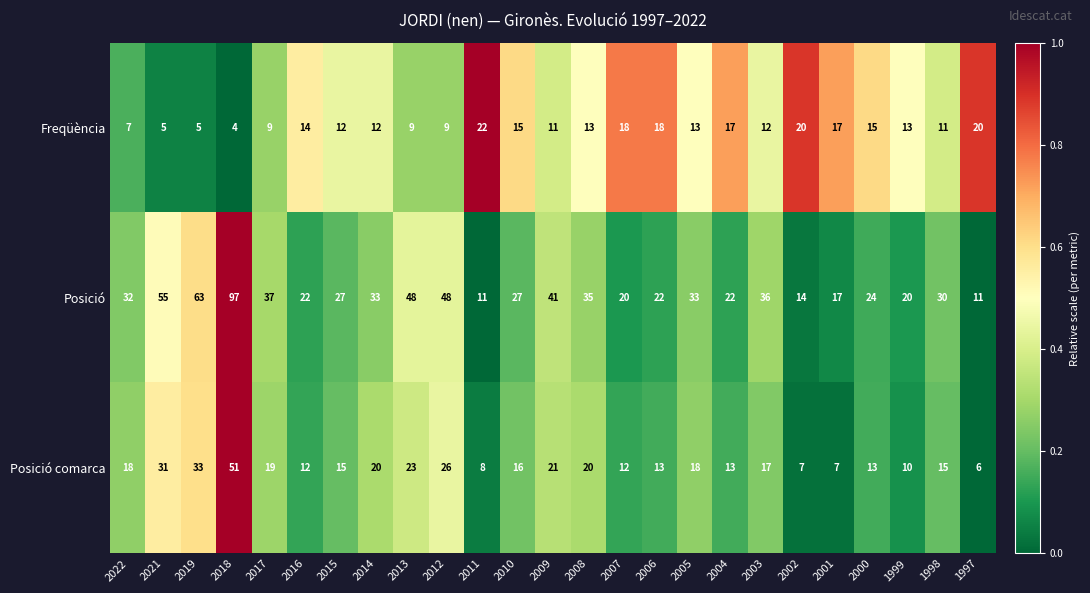

What is the lowest value of the Posició comarca series?

6